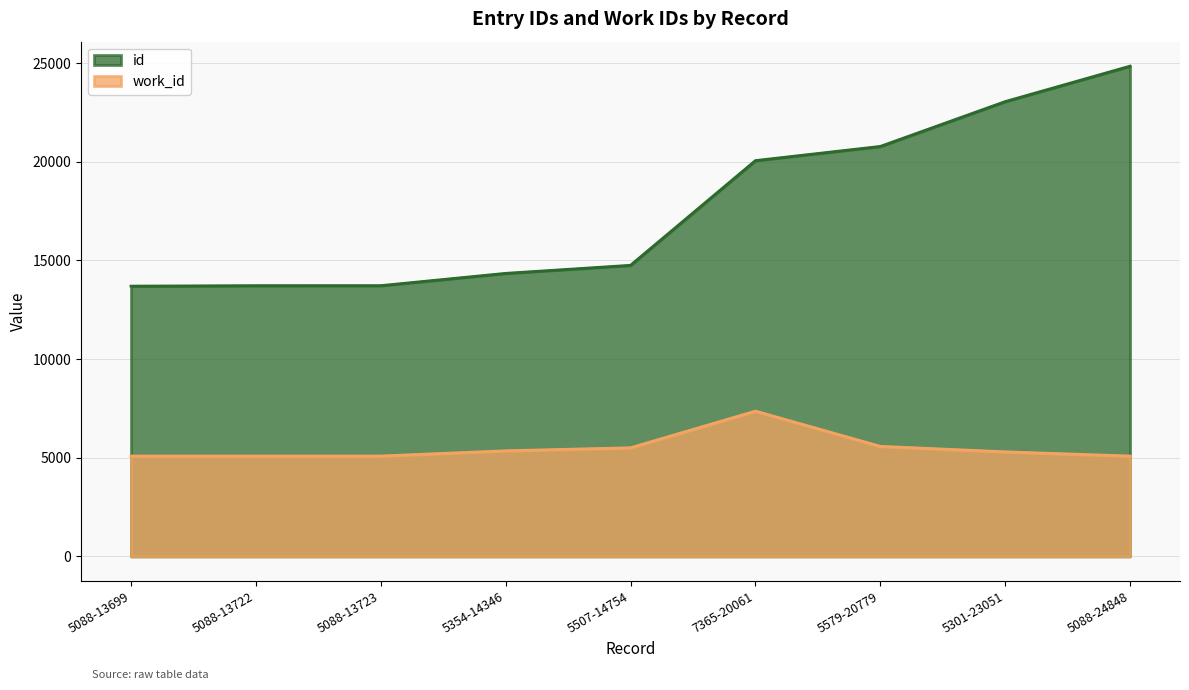

Is it true that id equals 20061 at 7365-20061?

True